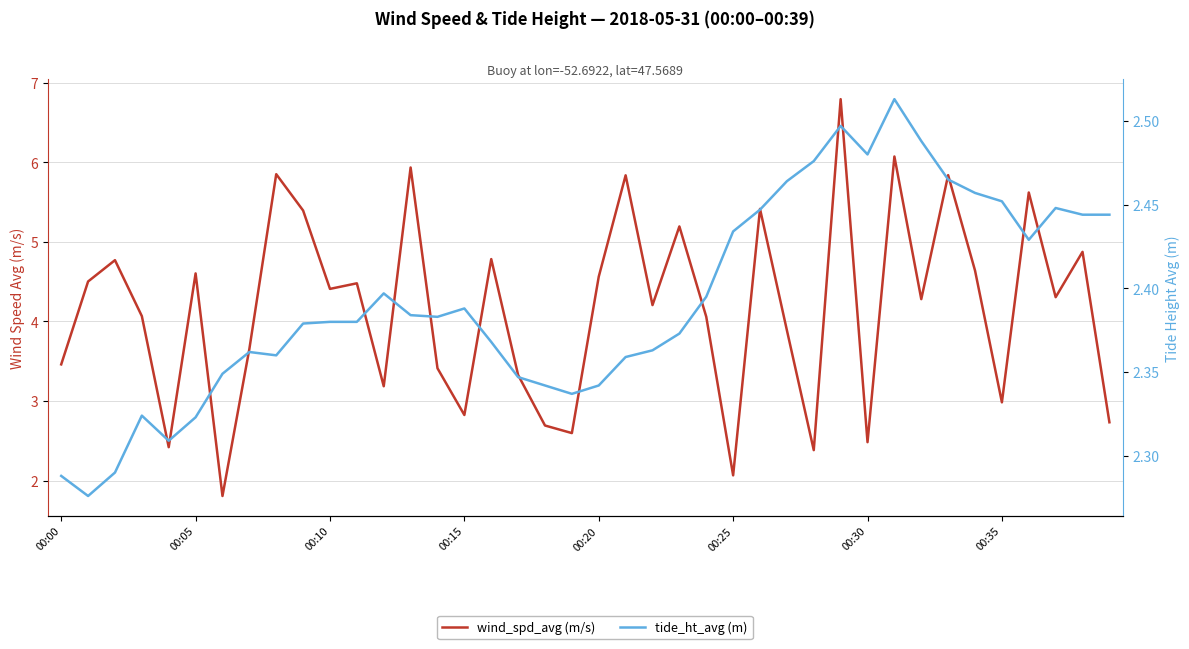

Between 35 and 38, which series saw the biggest shift?

wind_spd_avg (m/s)